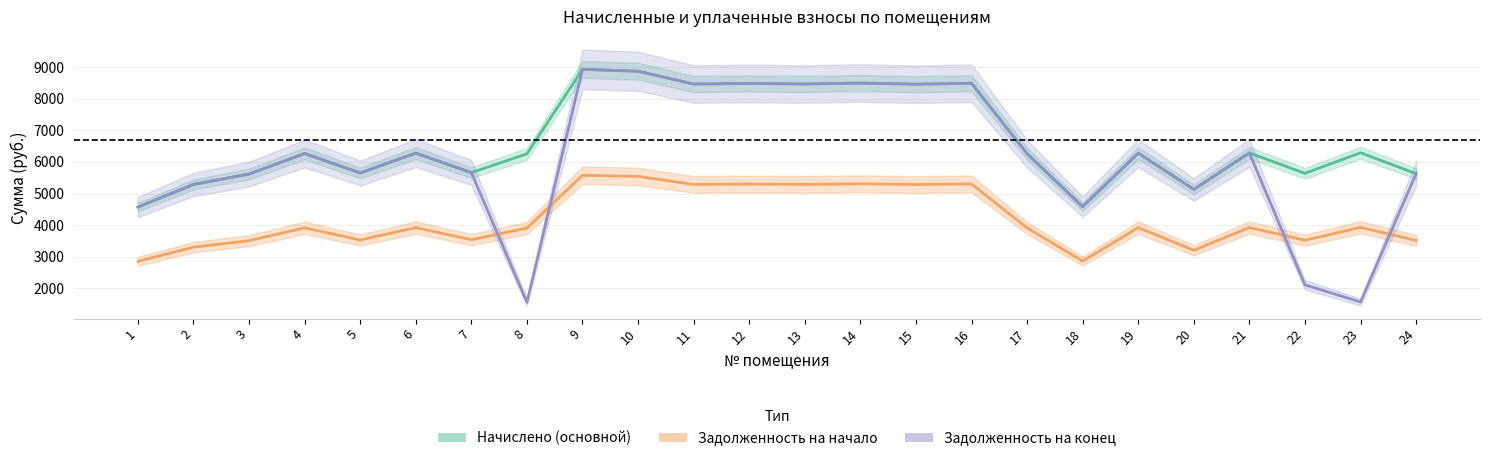

What is the spread (max minus min) of values at 16?

3182.0